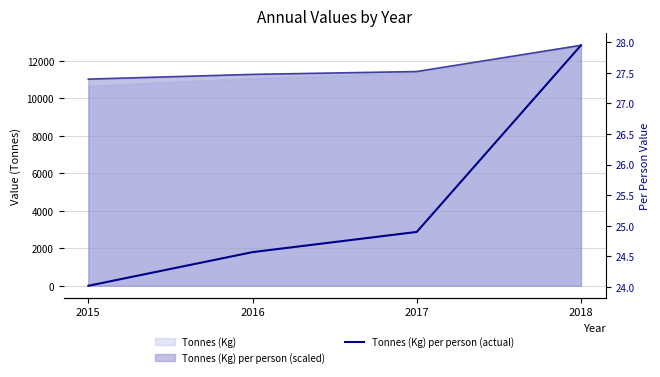

Rank the categories by value from highest to lowest.

2018, 2017, 2016, 2015